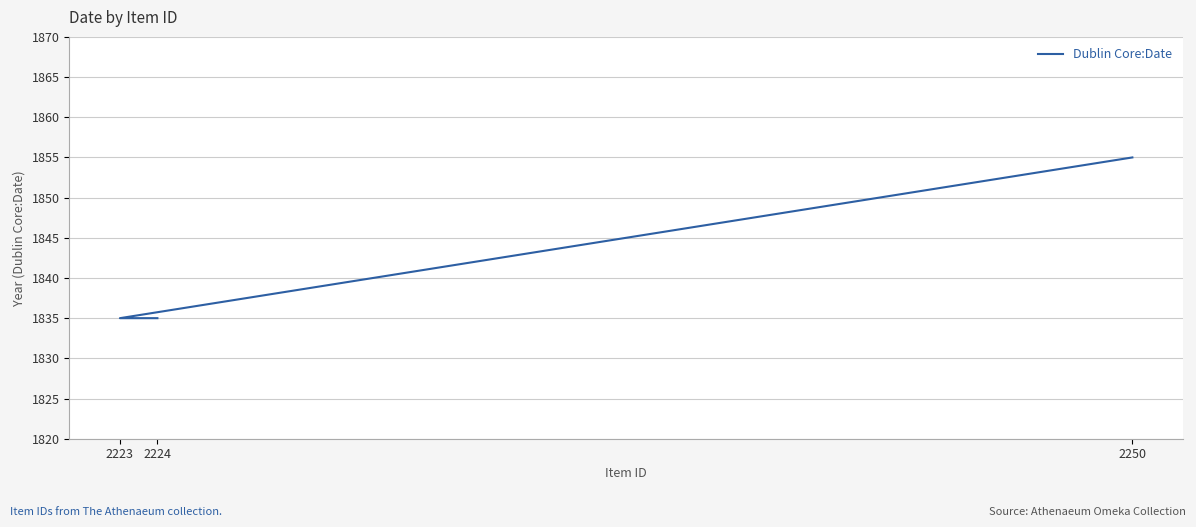

What is the maximum value shown in the chart?

1855